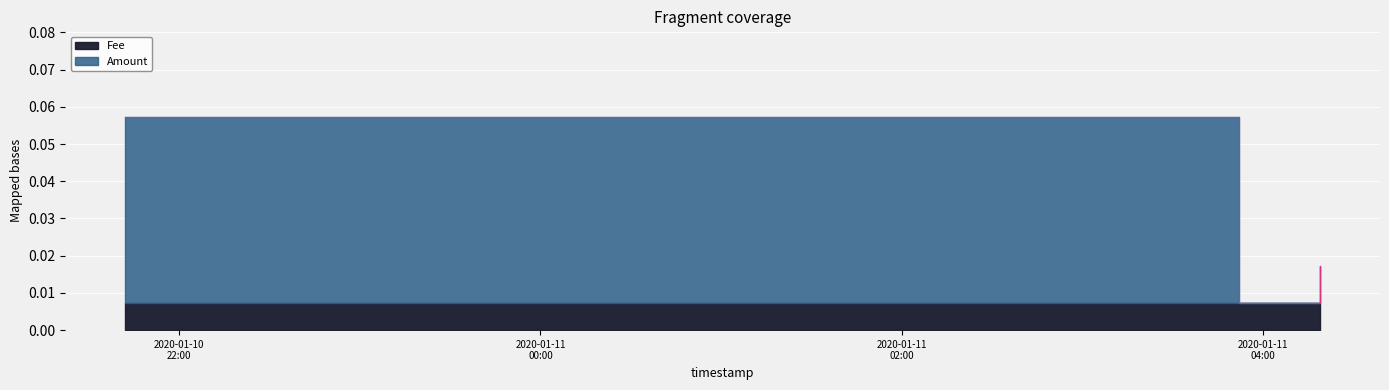

True or false: the data shows 0.0 at 2020-01-11 03:51:57.

True